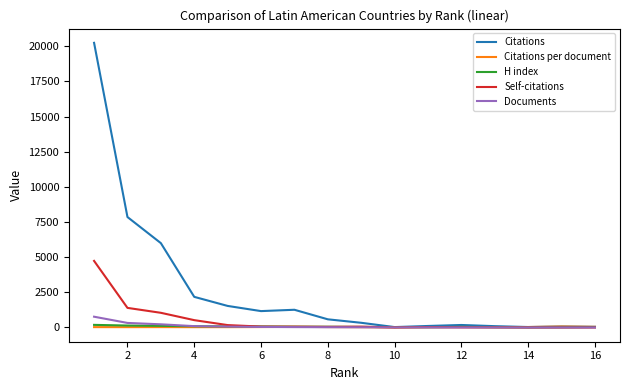

What is the maximum value for Self-citations?

4735.0